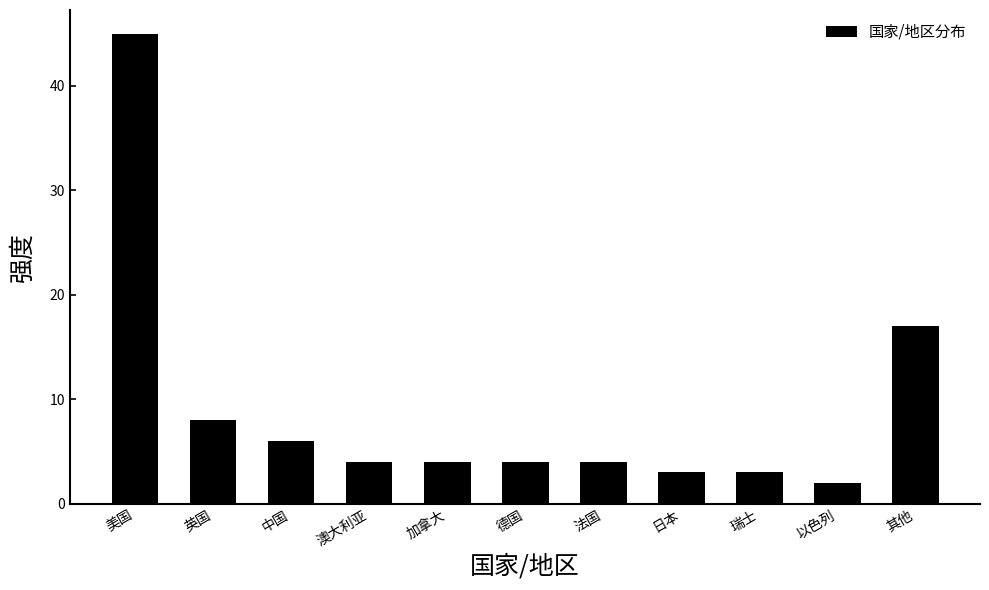

Reading left to right, extract all data points from this chart.

美国=45	英国=8	中国=6	澳大利亚=4	加拿大=4	德国=4	法国=4	日本=3	瑞士=3	以色列=2	其他=17